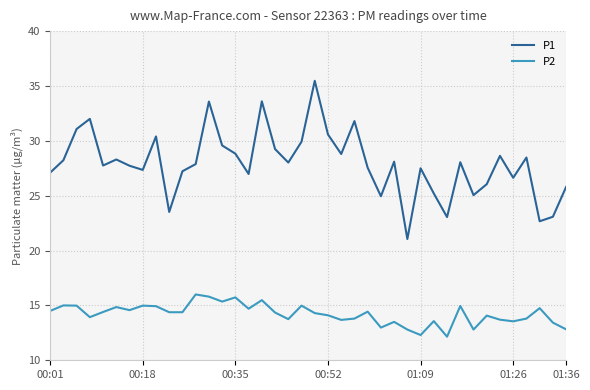

List the series in order of their overall mean, lowest first.

P2, P1